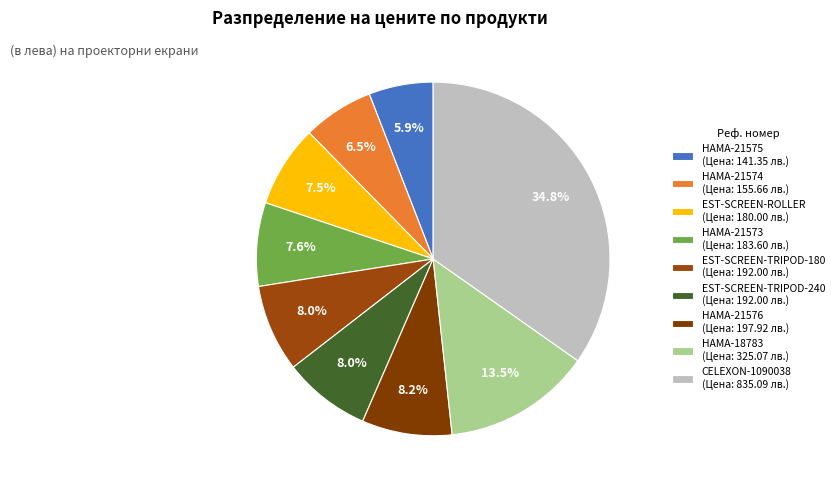

To the nearest percent, what portion does EST-SCREEN-ROLLER represent?

7%